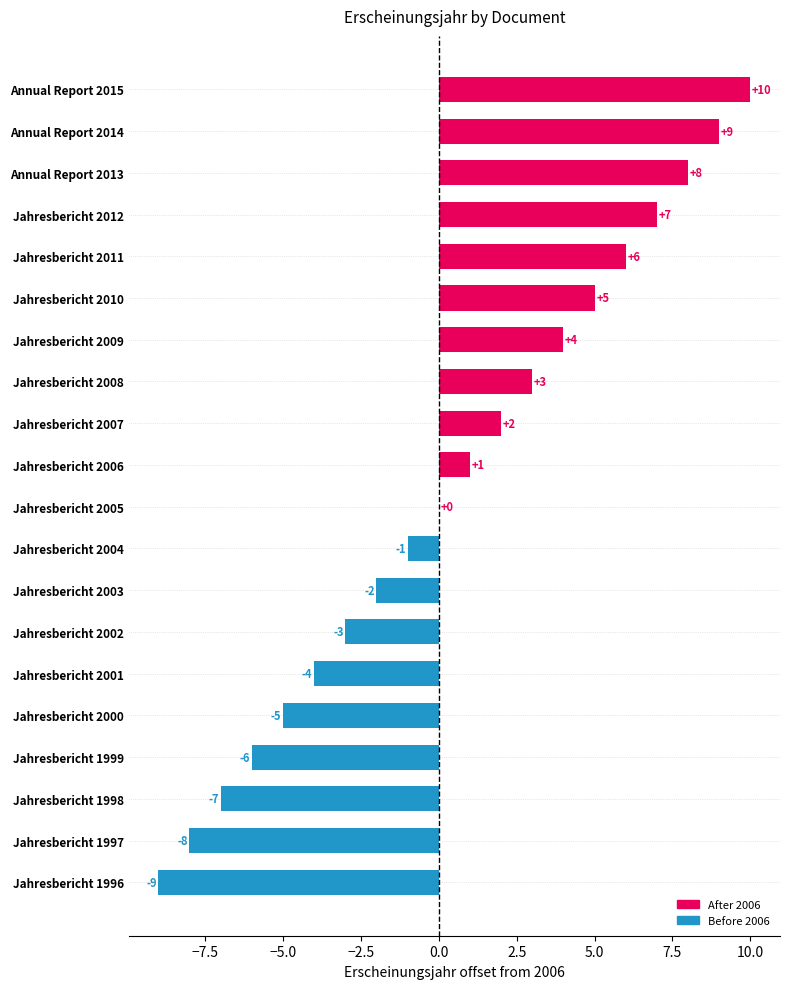

Between Jahresbericht 2007 and Jahresbericht 2012, which is larger?

Jahresbericht 2012